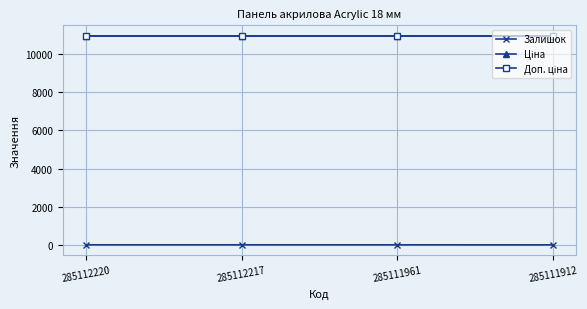

Is it true that Доп. ціна equals 14928.4 at 285112220?

False